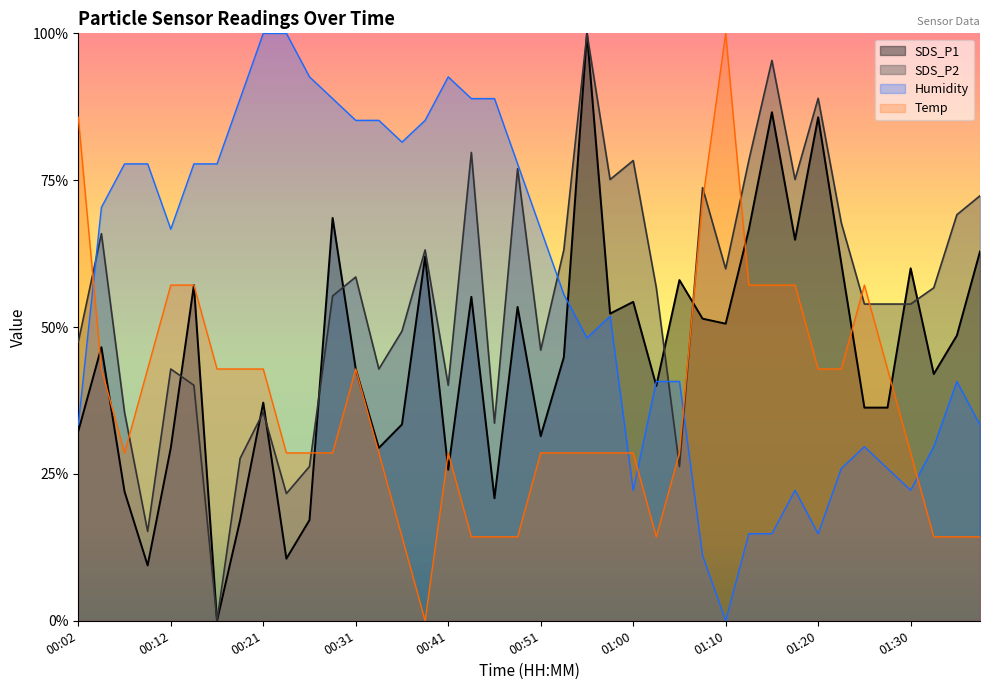

Which category has the lowest value in the SDS_P2 series?

00:16